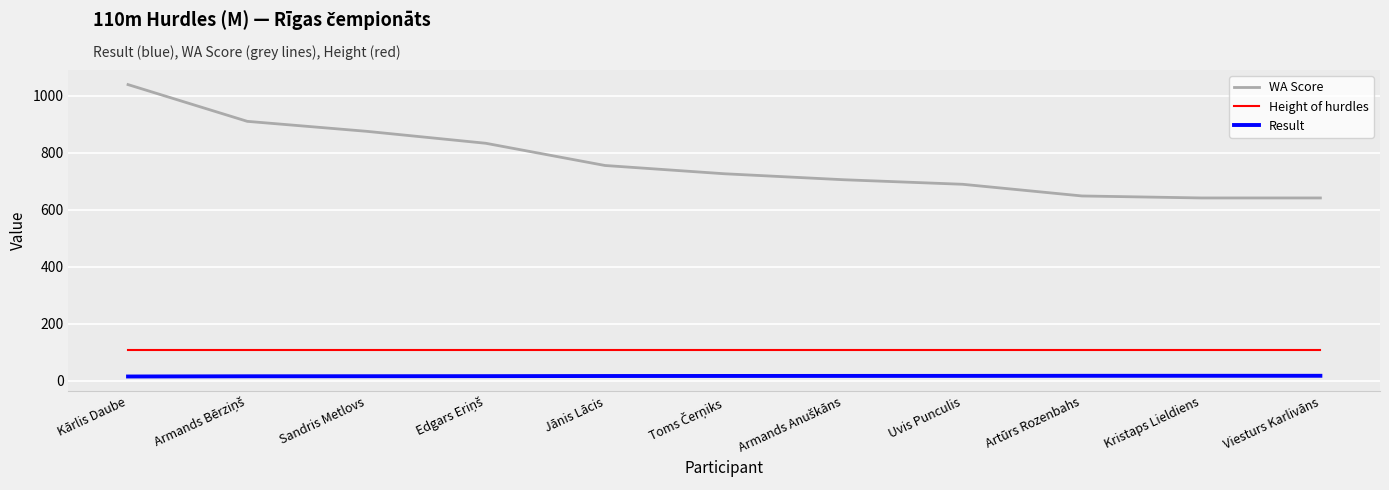

How many values in the WA Score series are below 726?

5